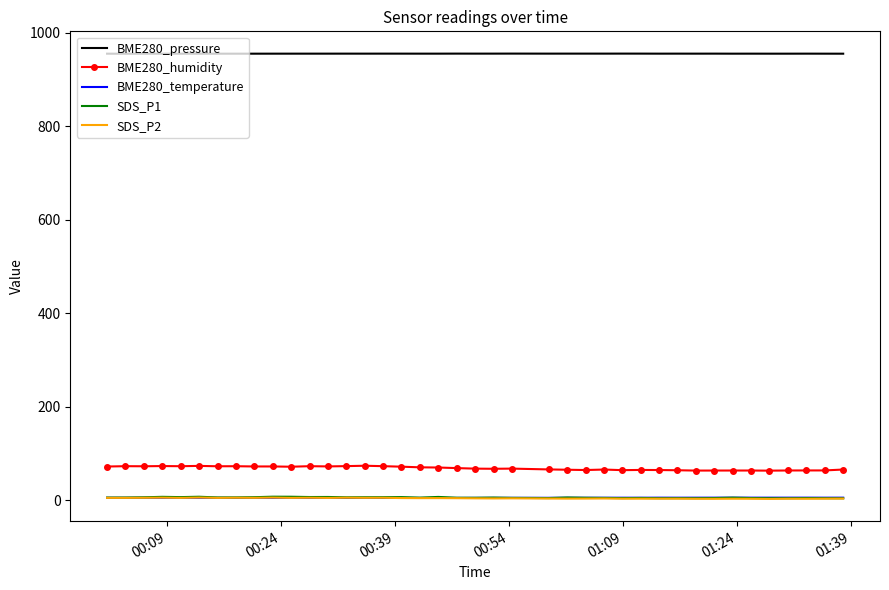

True or false: BME280_temperature and BME280_humidity cross at least once.

False